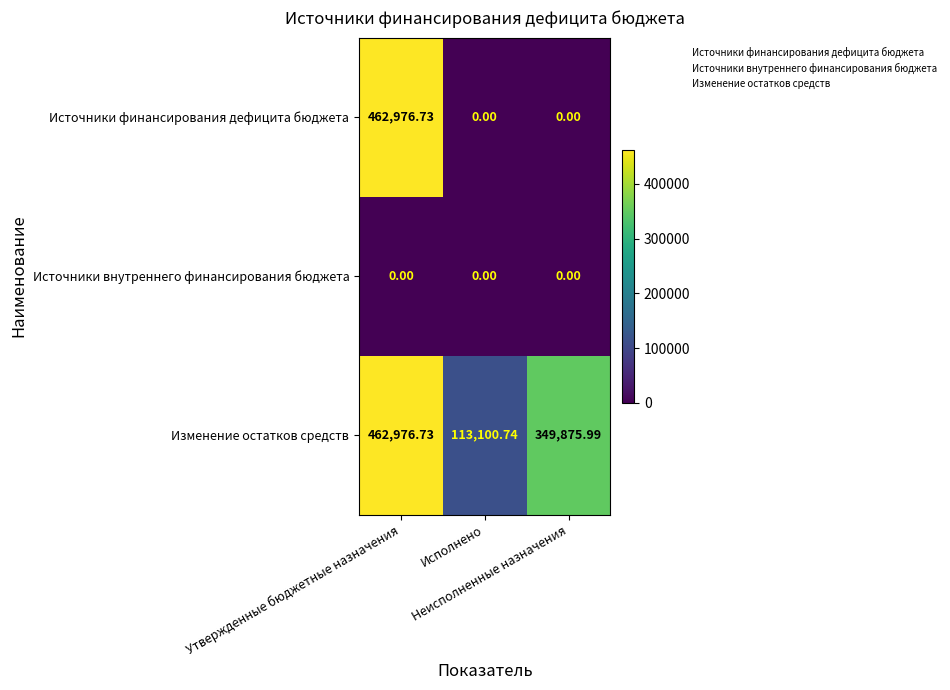

Which series has the largest range (max minus min)?

Источники финансирования дефицита бюджета